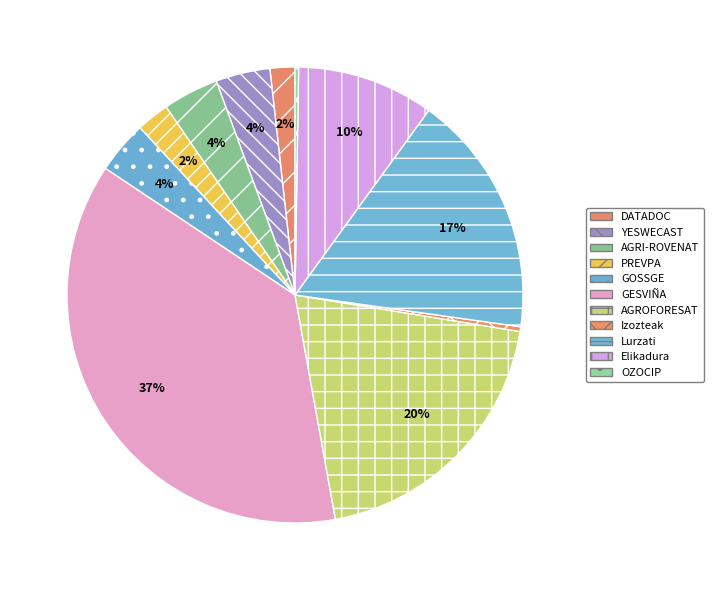

The YESWECAST slice represents 4% of the pie. True or false?

True